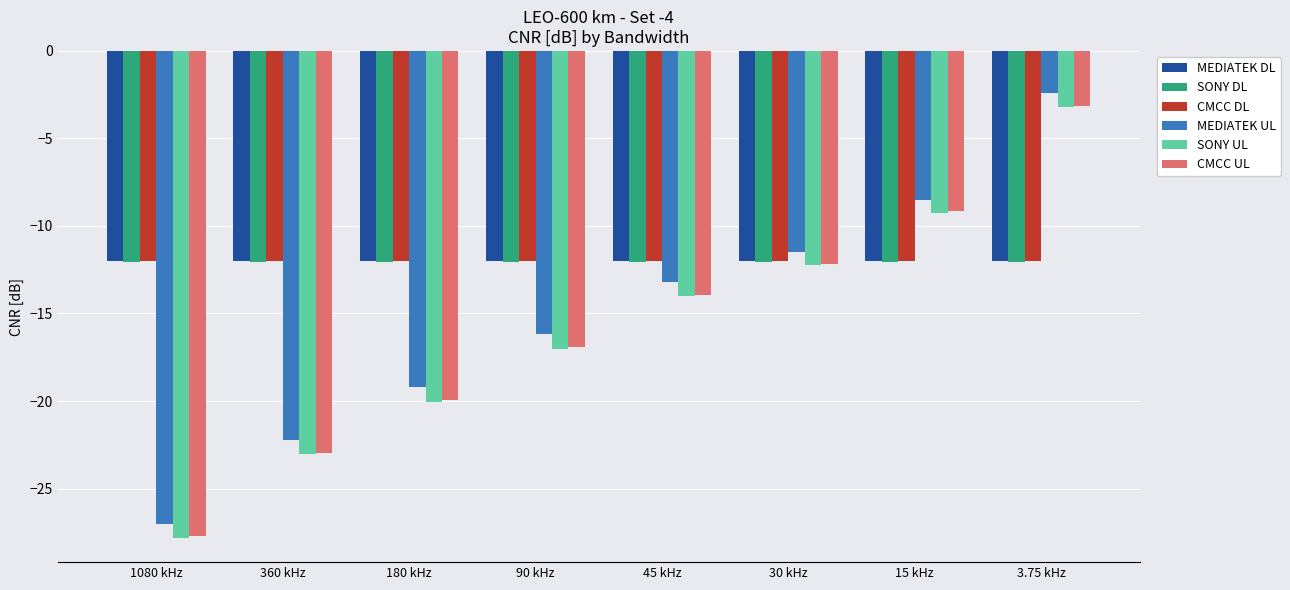

List the labels in order of MEDIATEK UL value, largest first.

3.75 kHz, 15 kHz, 30 kHz, 45 kHz, 90 kHz, 180 kHz, 360 kHz, 1080 kHz